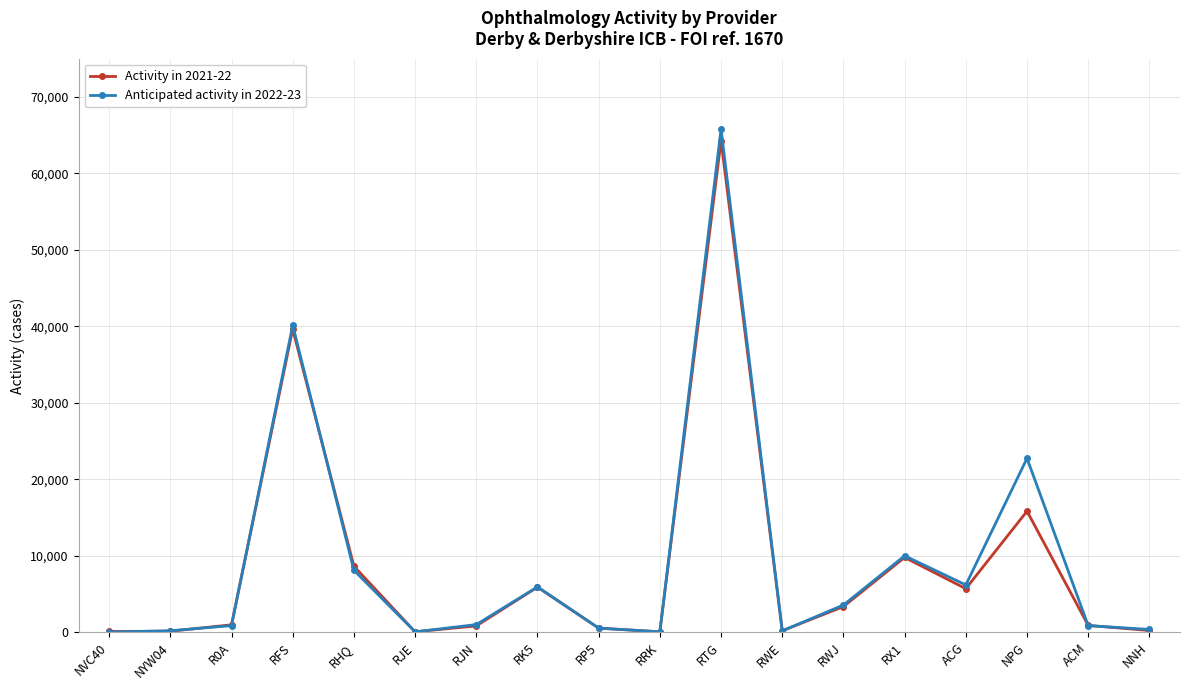

What is the label of the 7th point from the left?

RJN